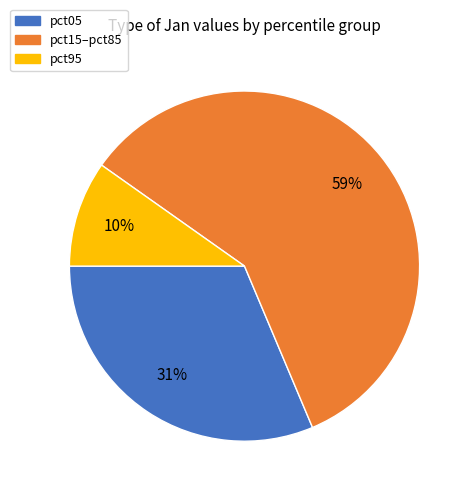

How many segments does this pie chart have?

3